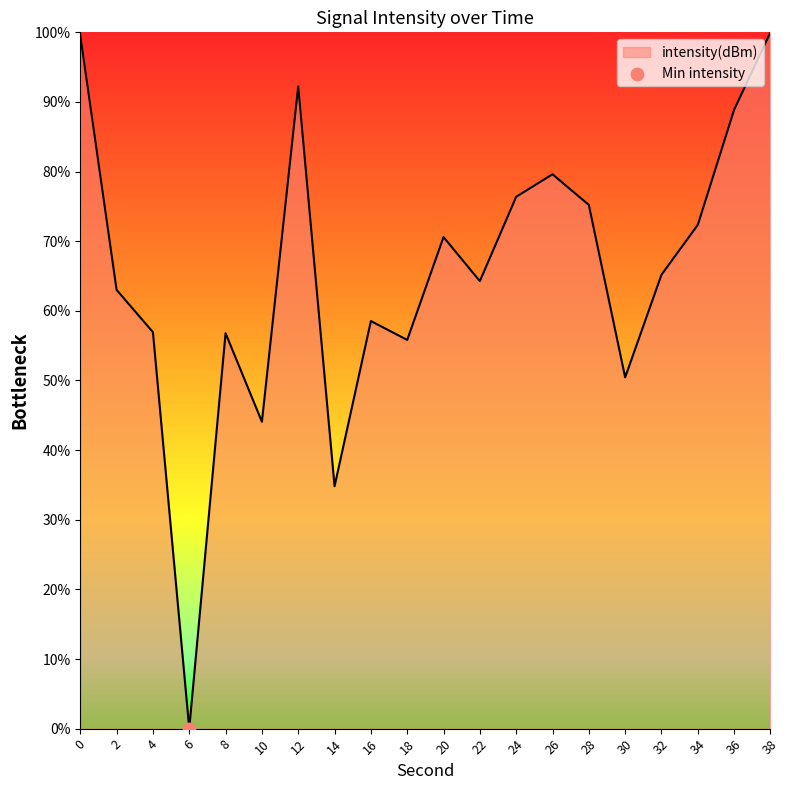

What is the change in value from 8 to 12?

+35.4